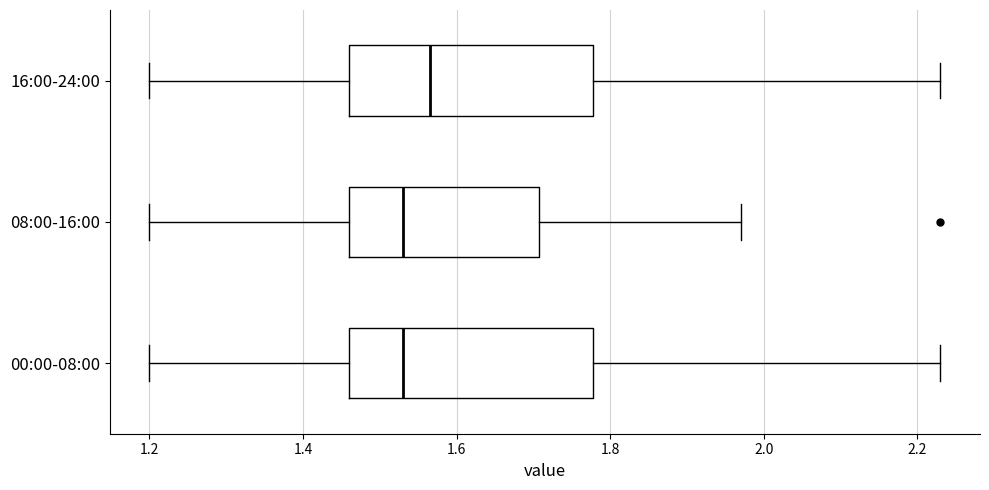

Reading bottom to top, read every box against the x-axis: the position of its median line, the range the box covers, and the ends of its whiskers. The values are not printed on the chart, so give them approximately, as read against the axis.

00:00-08:00: median 1.54, box 1.46 to 1.78, whiskers 1.20 to 2.24
08:00-16:00: median 1.54, box 1.46 to 1.70, whiskers 1.20 to 1.98
16:00-24:00: median 1.56, box 1.46 to 1.78, whiskers 1.20 to 2.24